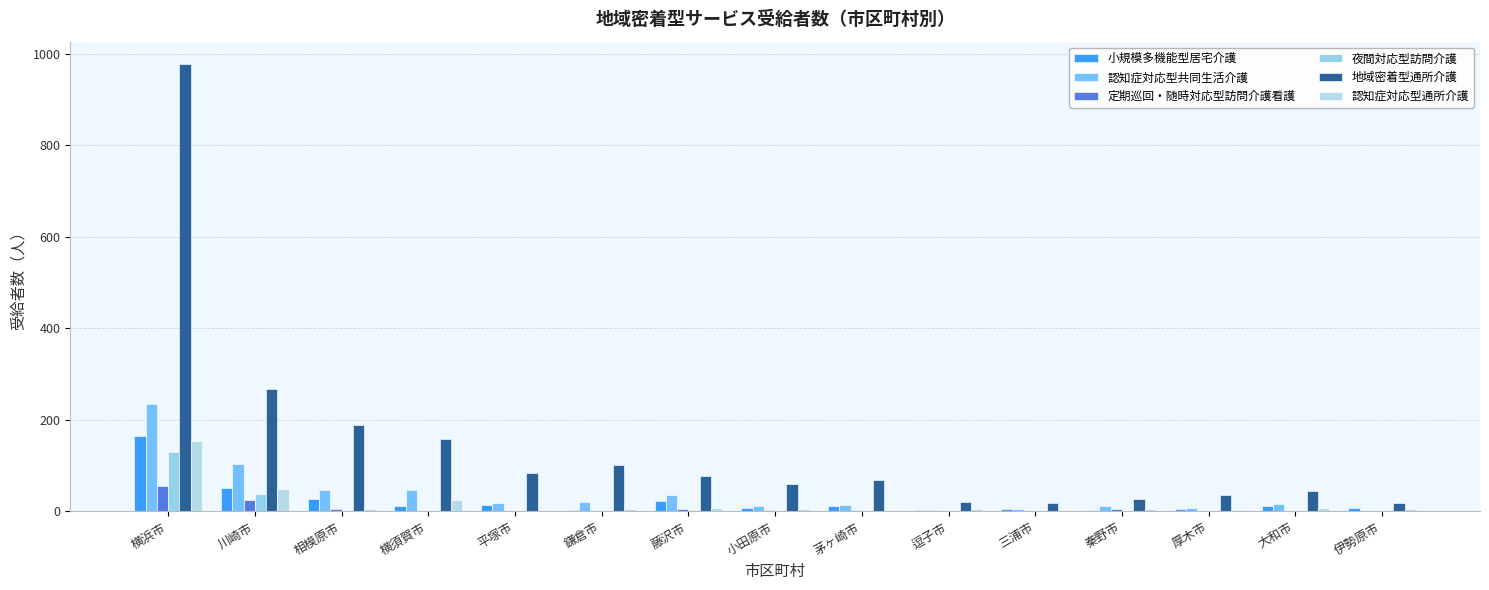

Are the bars horizontal?

No